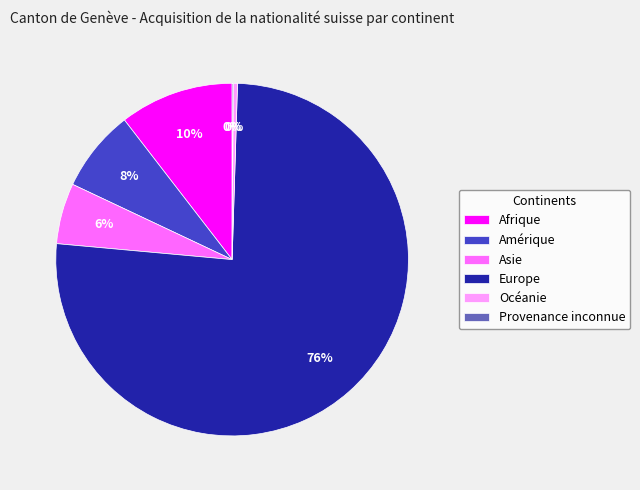

Is the sum of Asie and Océanie greater than half?

No